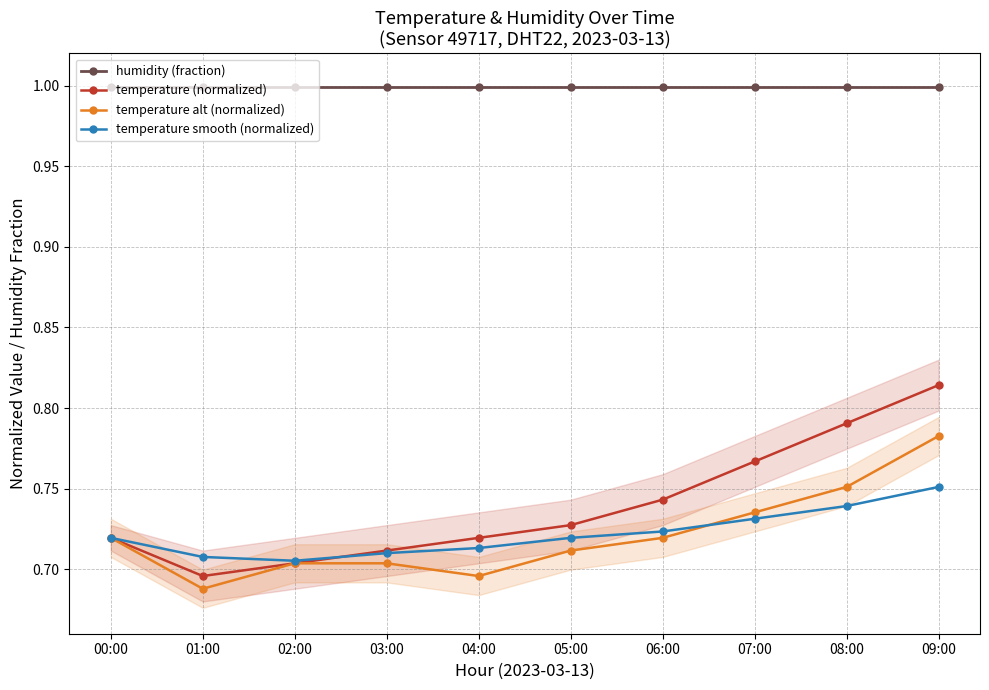

True or false: temperature alt (normalized) has a value of 0.7 at 05:00.

True